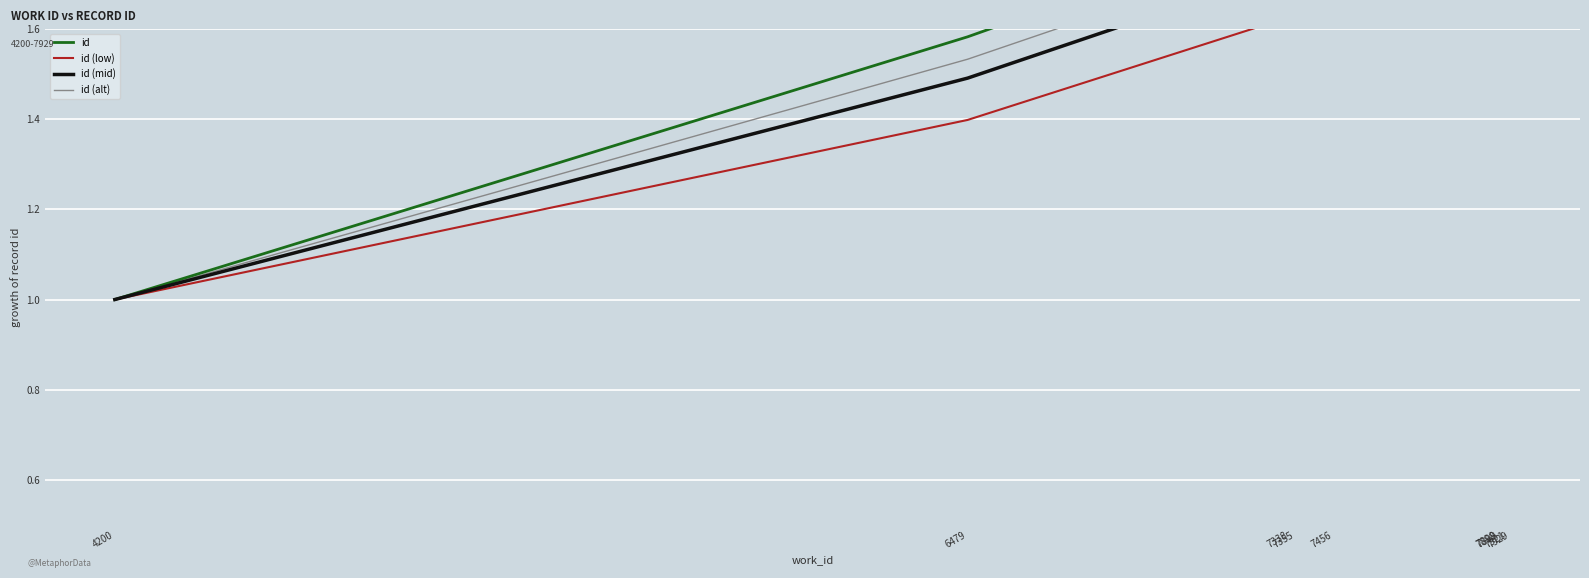

At how many categories does at least one series exceed 1?

8